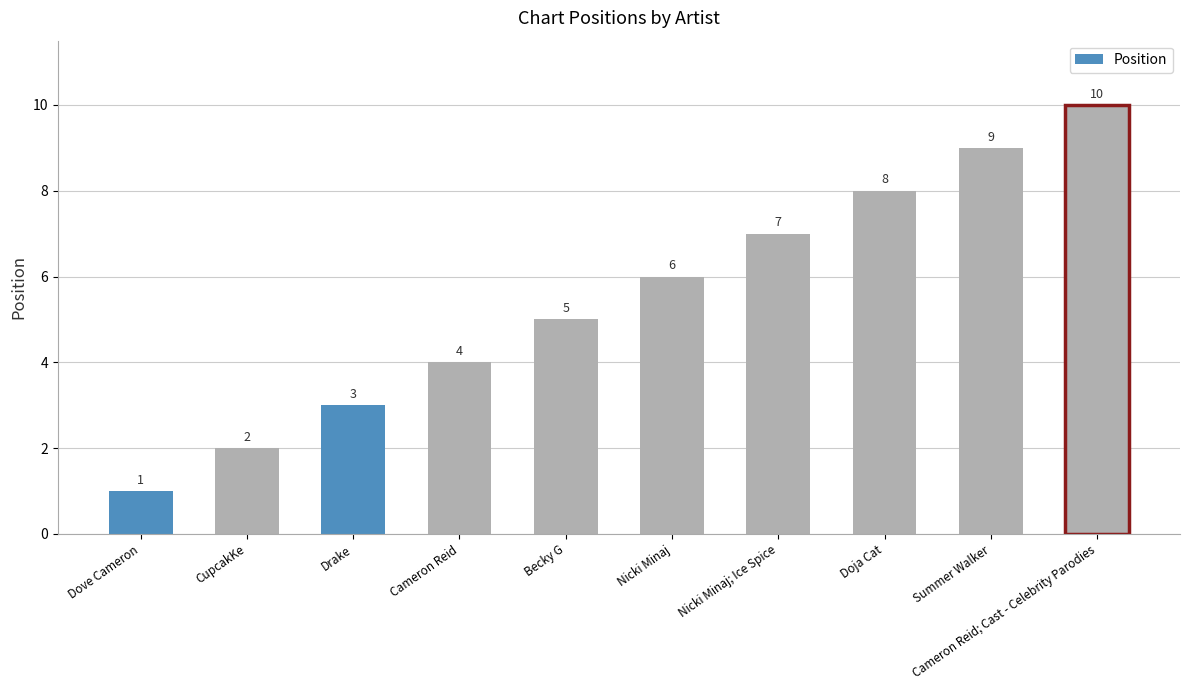

The chart shows a value of 1 at Dove Cameron. True or false?

True